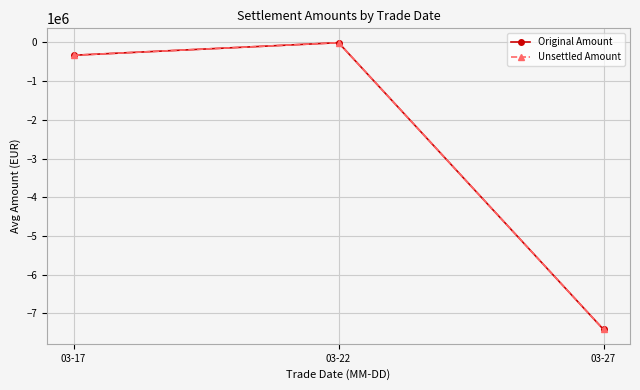

What is the sum of the Original Amount values at 03-22 and 03-27?

-7423447.7